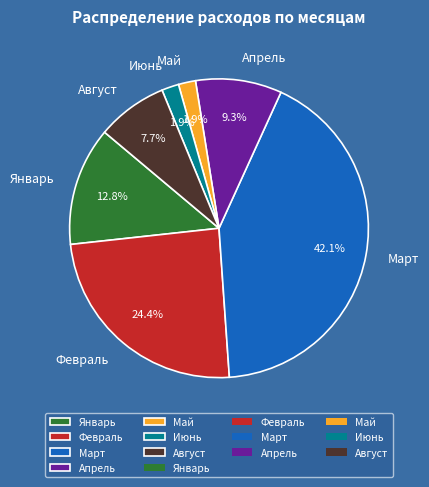

To the nearest percent, what is the average slice percentage?

14%